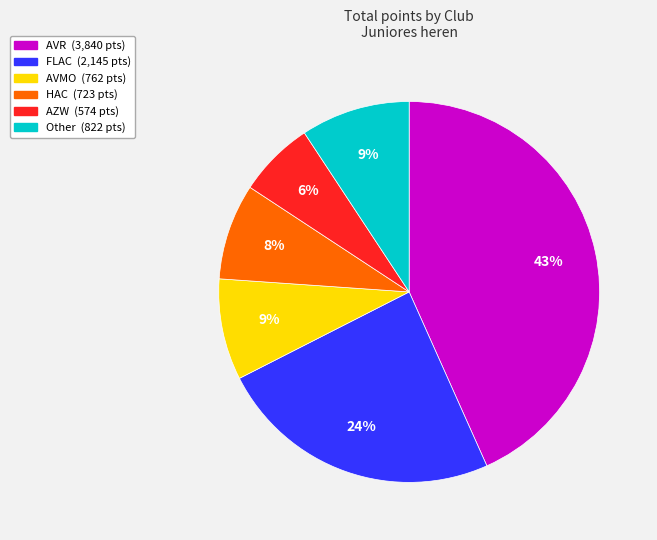

To the nearest percent, what is the average slice percentage?

17%